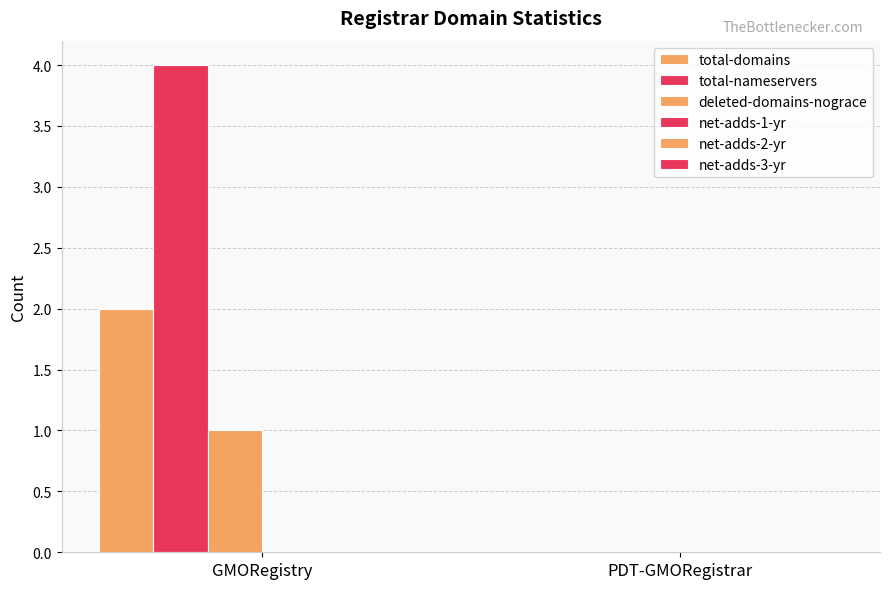

How many data points does each series have?

2